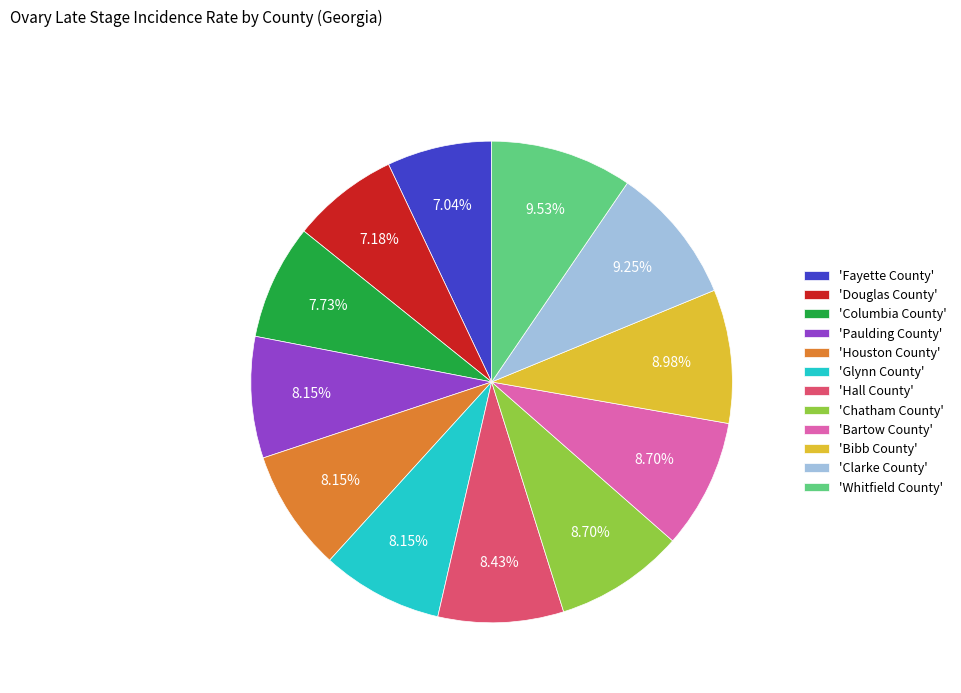

Count the number of slices in the pie.

12